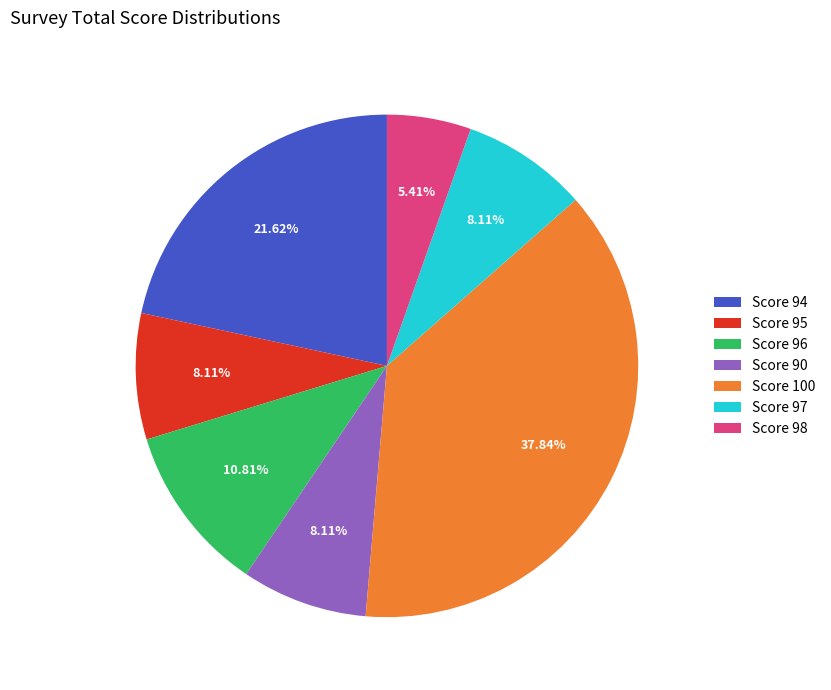

Does Score 96 represent more than half of the total?

No